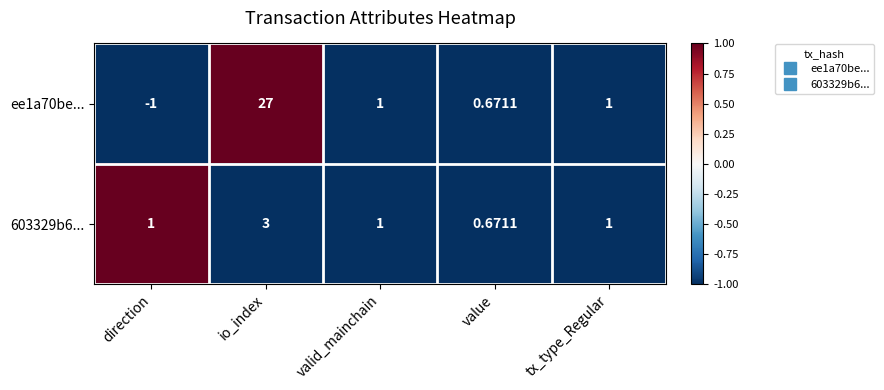

Where does the ee1a70be... series first go above 1?

io_index